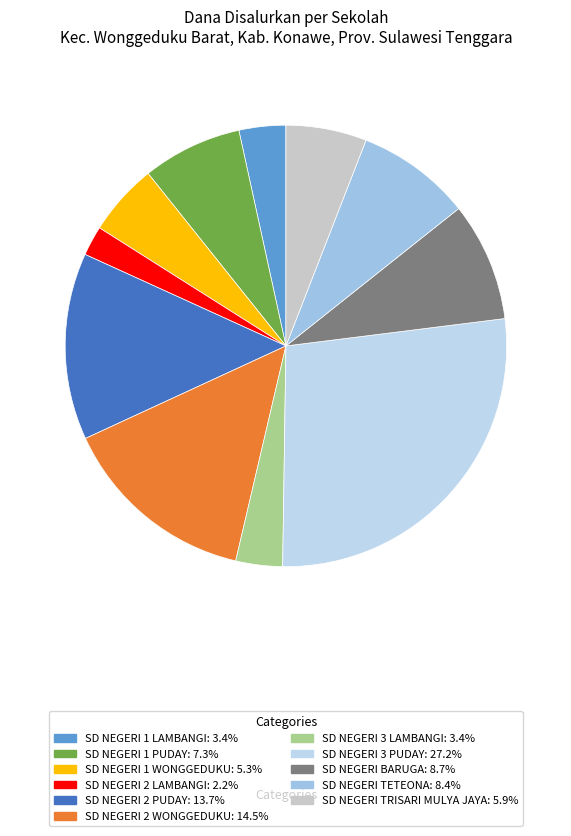

Is there a majority slice in this chart?

No